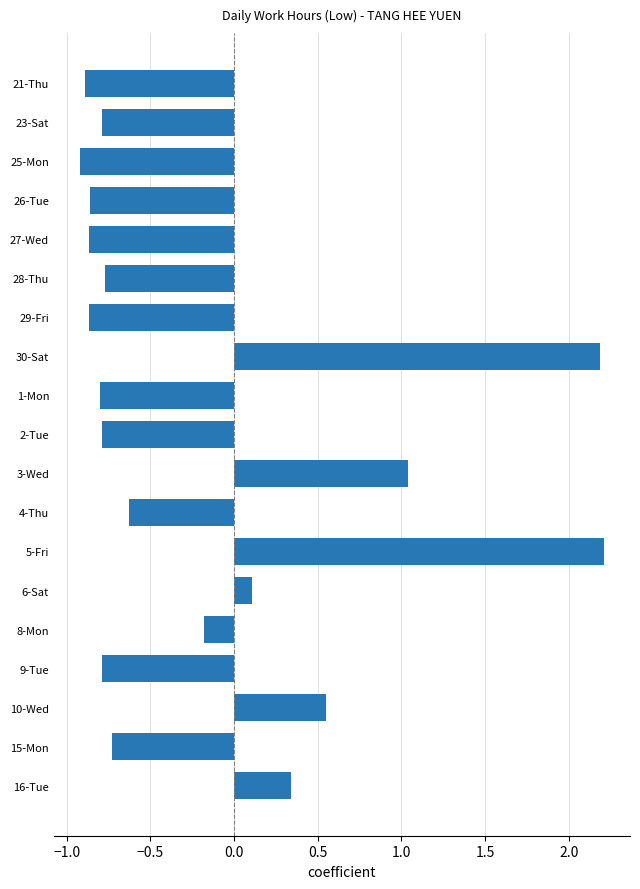

At which label is the value closest to 0?

6-Sat